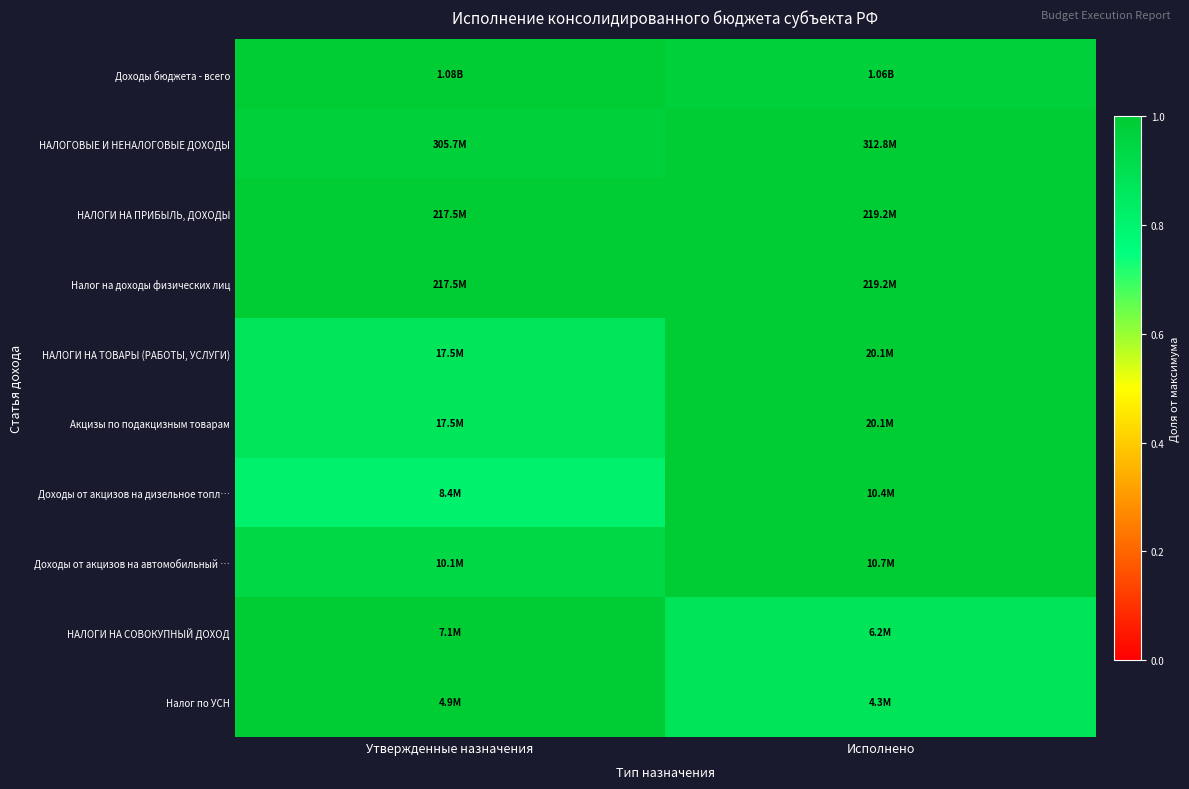

Which category has the highest value across all series?

Утвержденные назначения